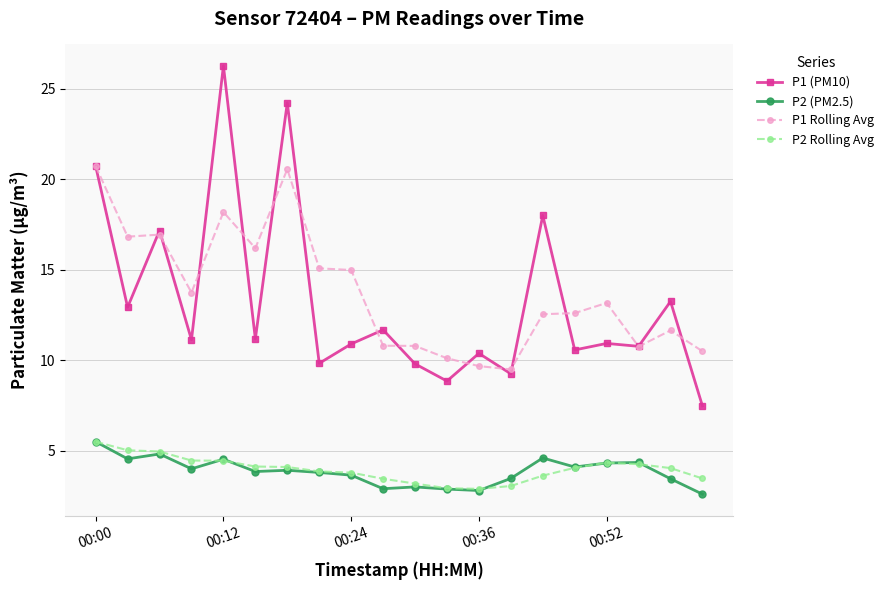

Which series has the largest range (max minus min)?

P1 (PM10)